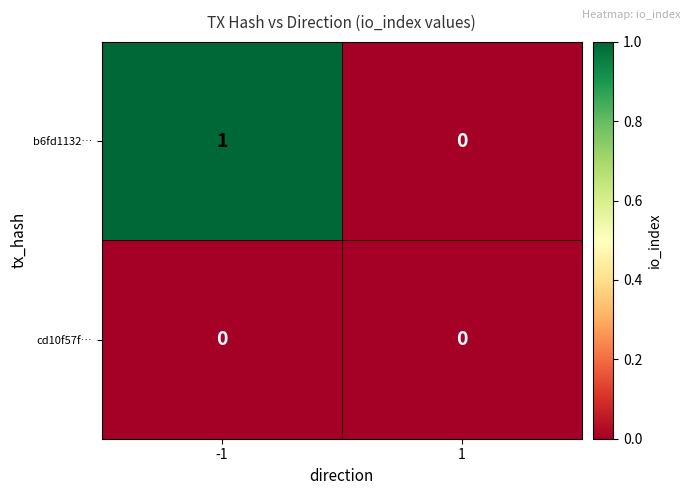

List the labels in order of b6fd1132… value, largest first.

-1, 1